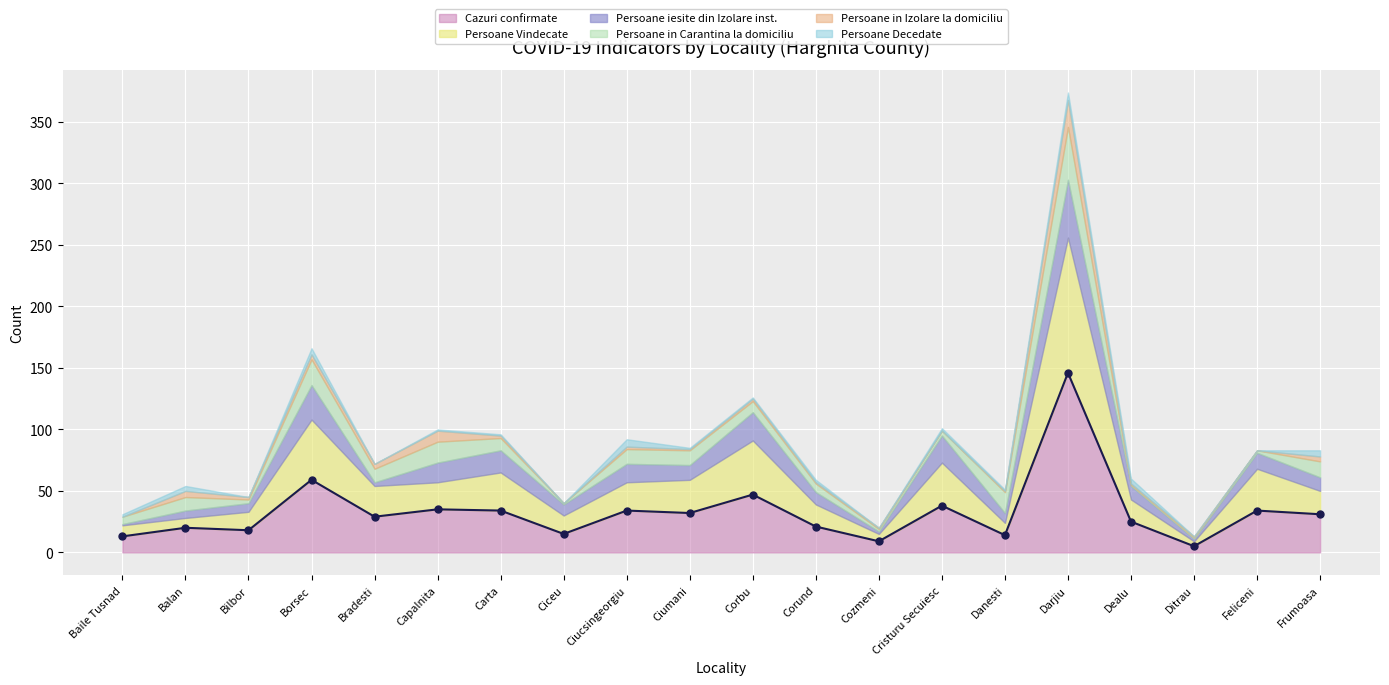

Rank the series at Frumoasa from lowest to highest value.

Persoane in Izolare la domiciliu, Persoane Decedate, Persoane iesite din Izolare inst., Persoane in Carantina la domiciliu, Persoane Vindecate, Cazuri confirmate